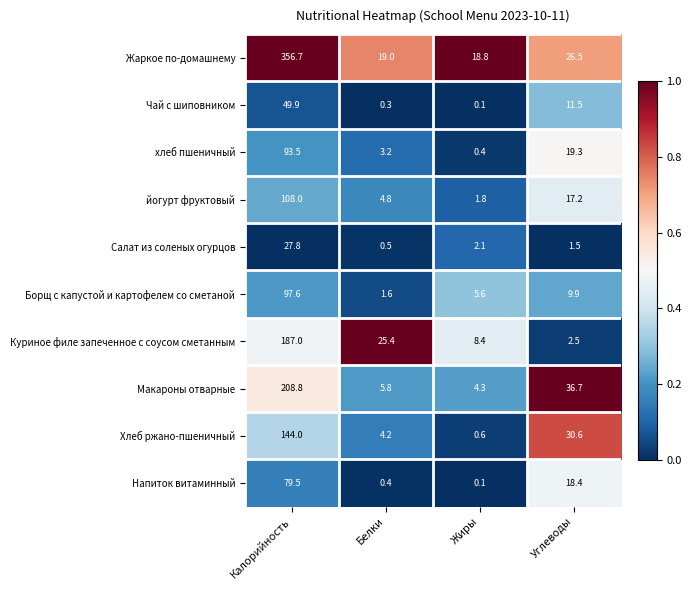

Which series has the widest spread of values?

Жаркое по-домашнему